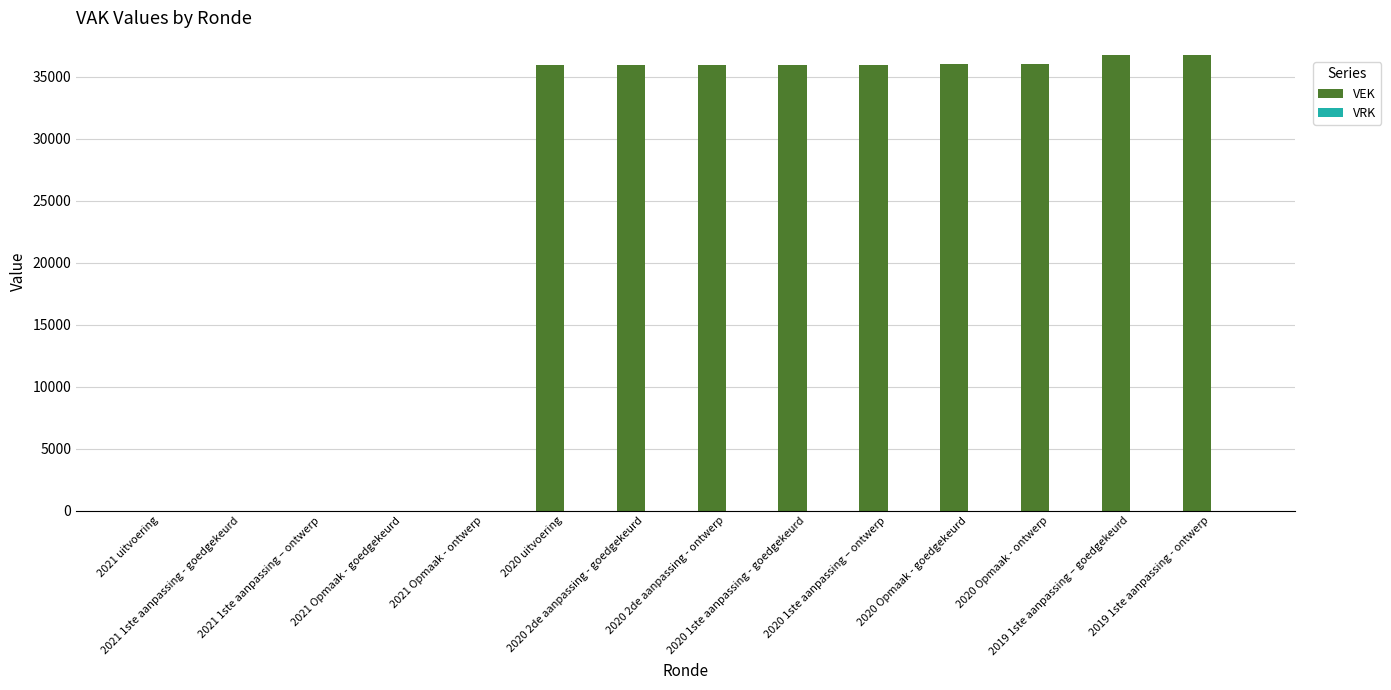

What is the maximum value shown in the chart?

36730